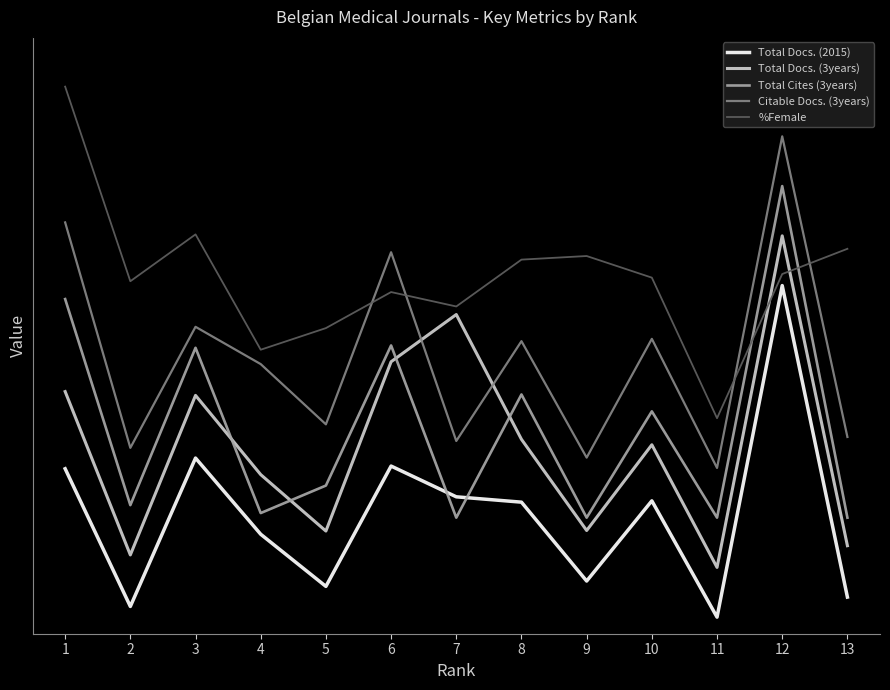

True or false: Total Docs. (3years) has more than 1 interior local peaks.

True